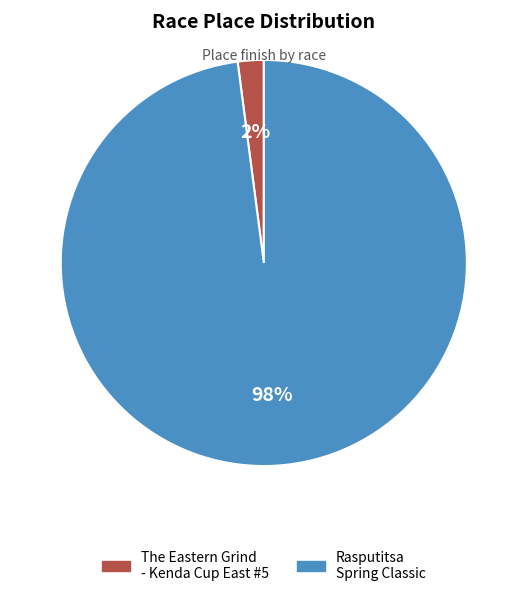

What percentage is the The Eastern Grind - Kenda Cup East #5 slice, to the nearest percent?

2%